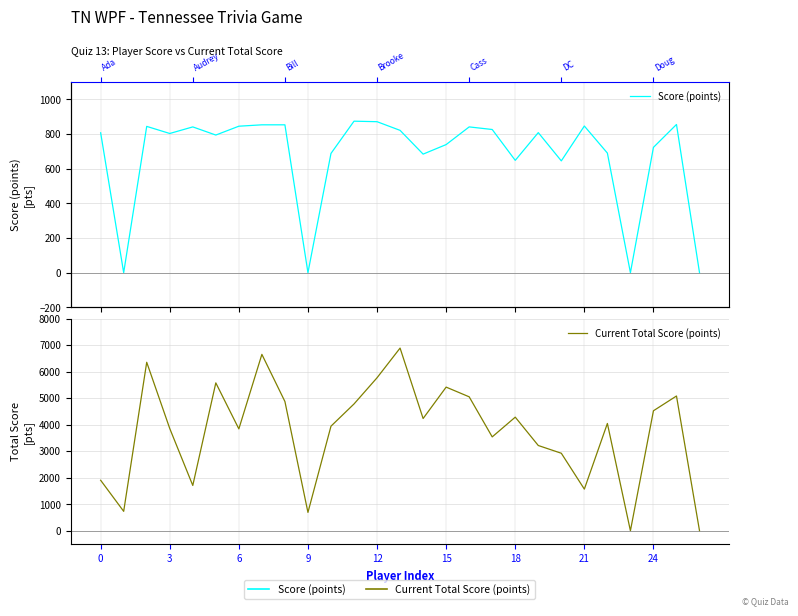

Reading right to left, extract all data points from this chart.

Score (points): 0	855	723	0	690	846	645	808	648	826	841	739	684	821	871	874	688	0	853	853	845	794	841	803	844	0	807
Current Total Score (points): 0	5082	4525	0	4046	1570	2923	3215	4284	3540	5051	5417	4233	6889	5770	4782	3944	692	4874	6652	3842	5577	1708	3856	6354	732	1904